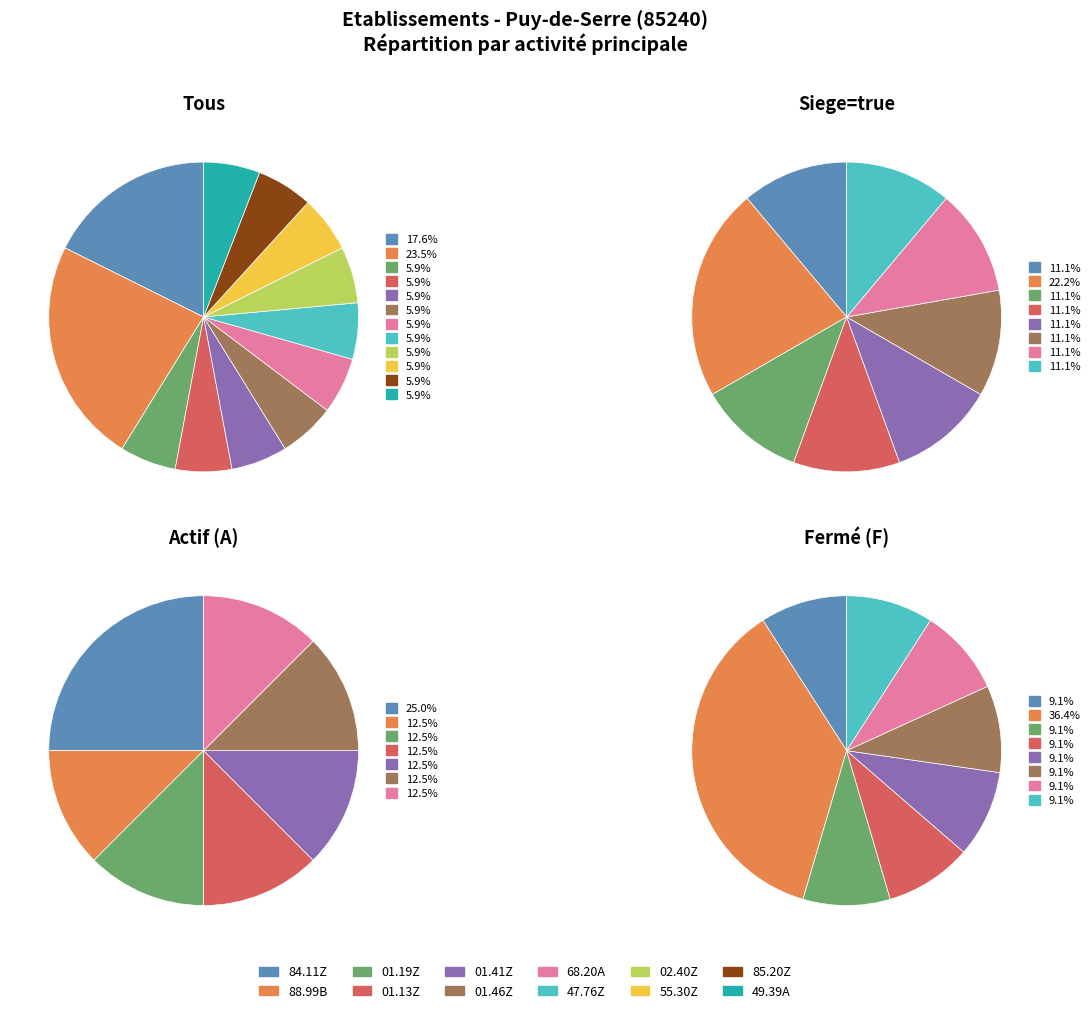

The 85.20Z slice represents 12% of the pie. True or false?

False